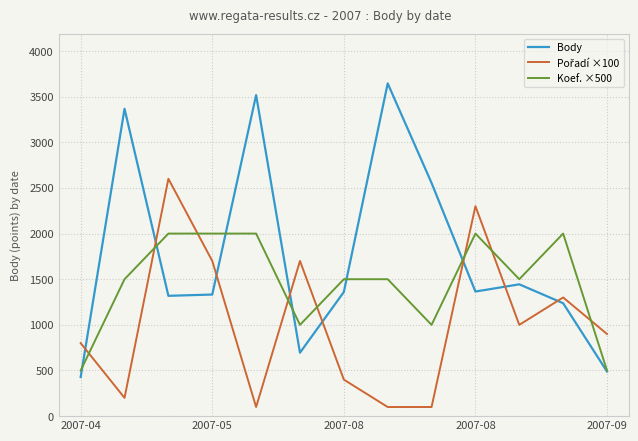

What is the minimum value shown in the chart?

100